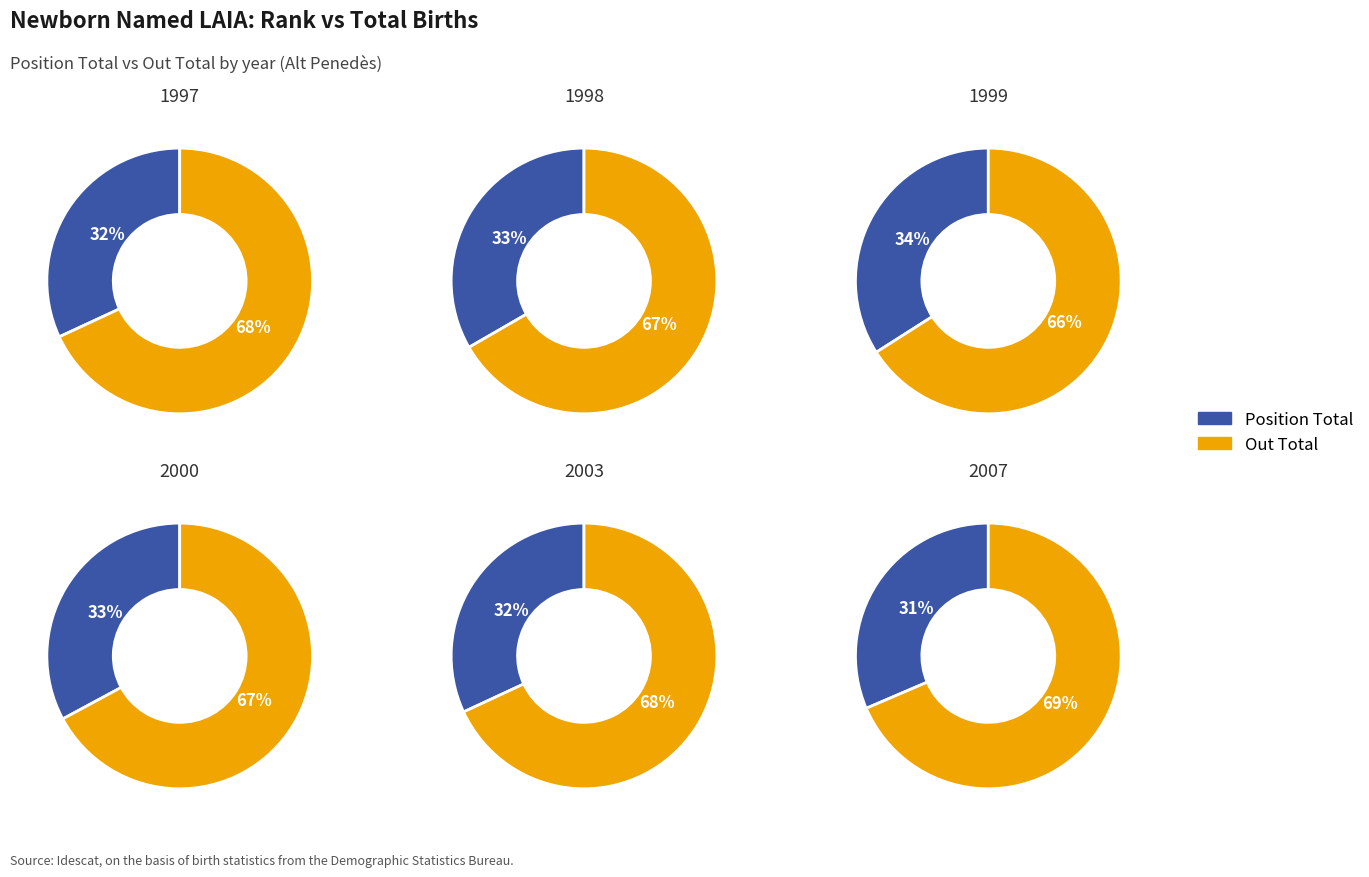

To the nearest percent, what is the combined percentage of Position. Total and out. Total?

100%